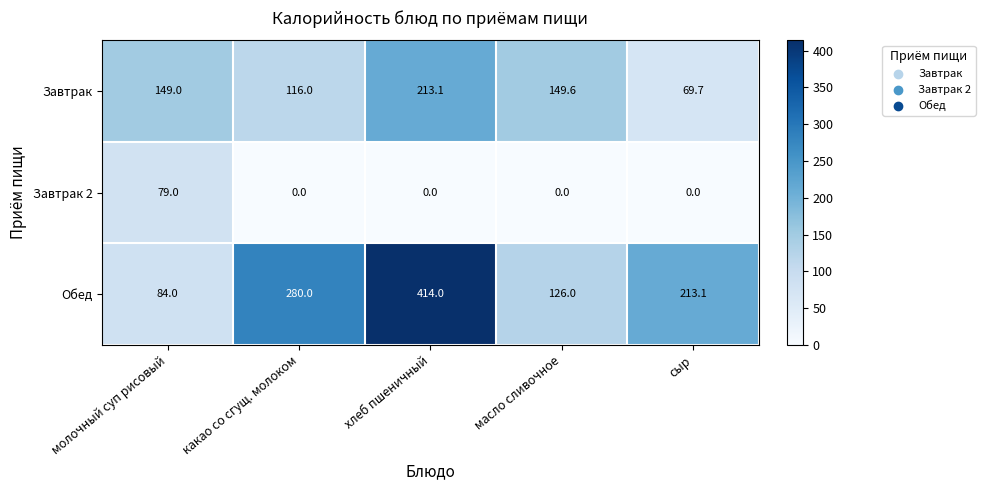

Rank the series by their average value, from lowest to highest.

Завтрак 2, Завтрак, Обед